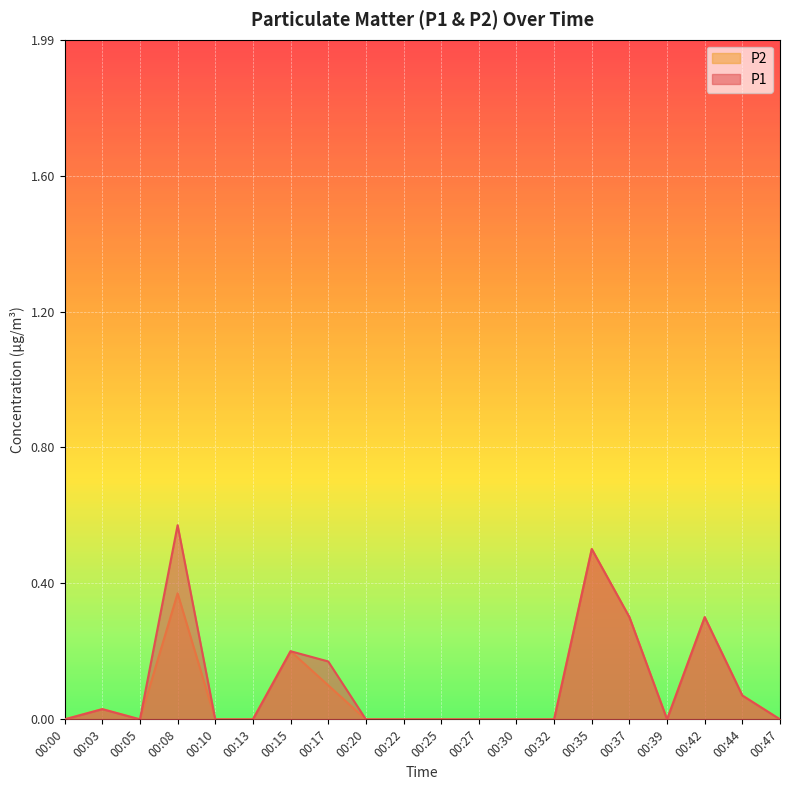

What is the sum of all P2 values?

1.9